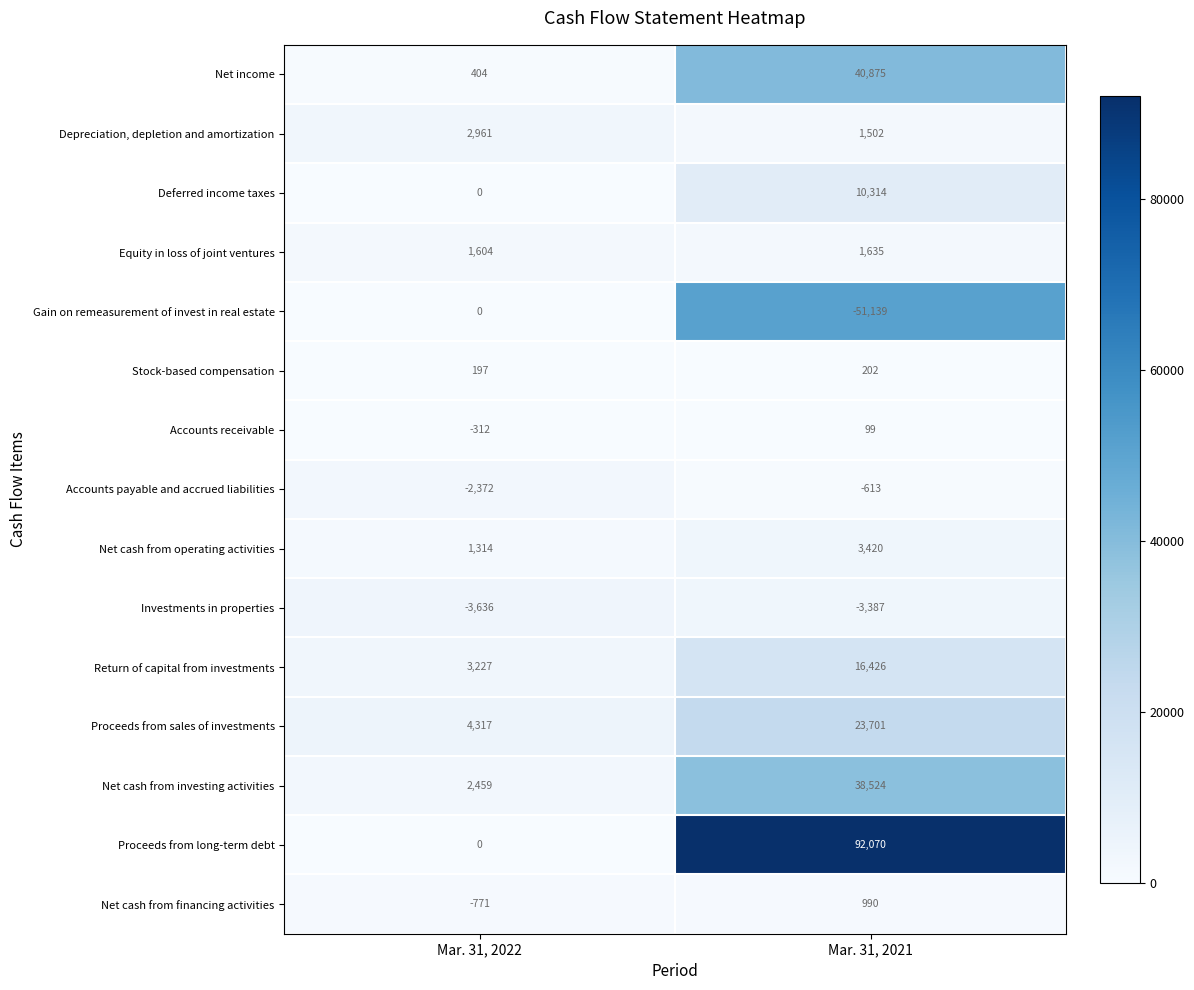

Is it true that Stock-based compensation equals 202 at Mar. 31, 2021?

True